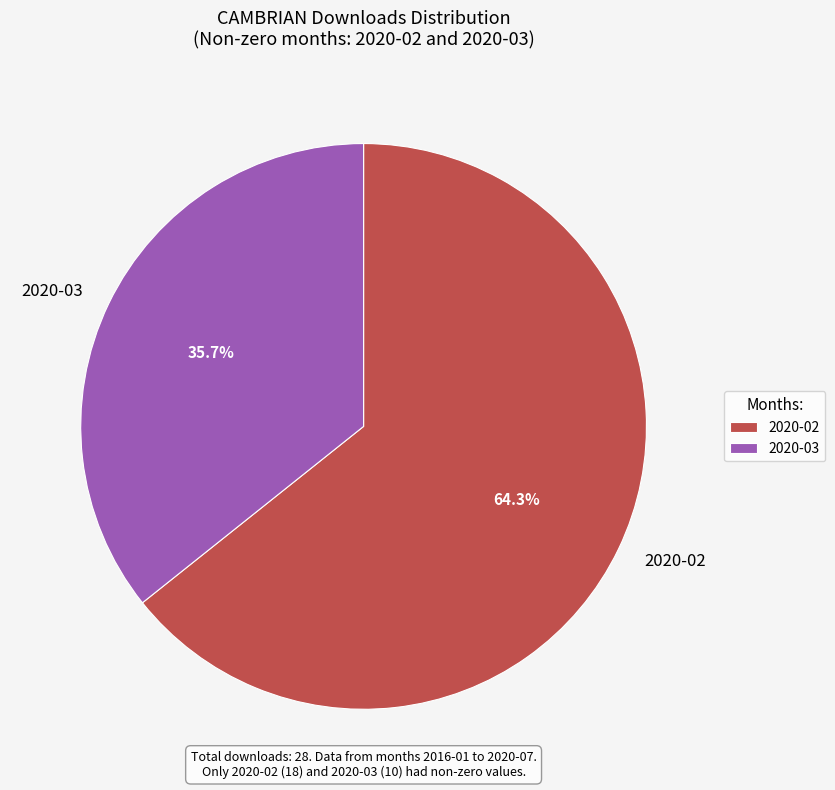

Rank the categories by value from lowest to highest.

2020-03, 2020-02